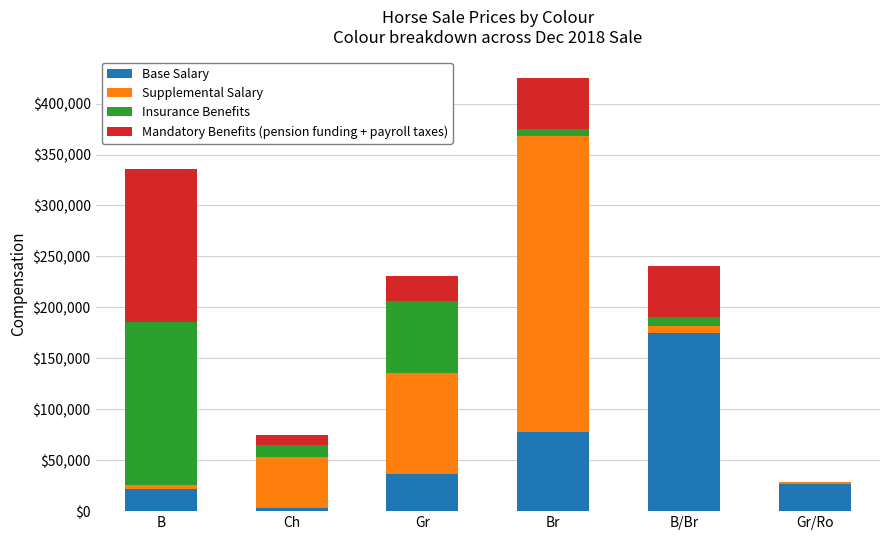

The Base Salary series shows 22000 at B. True or false?

True